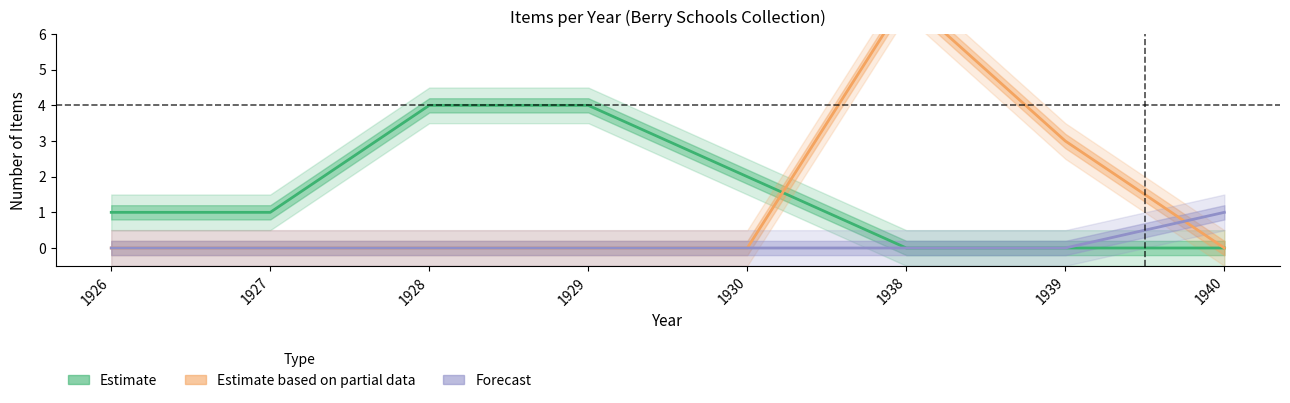

True or false: Estimate based on partial data and Estimate intersect in this chart.

True